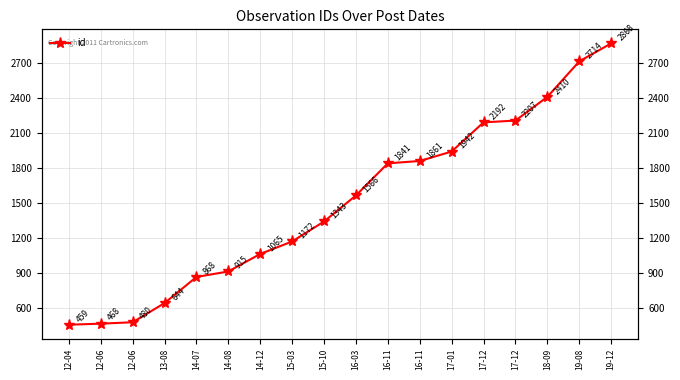

Reading left to right, what are all the values shown in this chart?

12-04=459	12-06=468	12-06=480	13-08=644	14-07=868	14-08=915	14-12=1065	15-03=1172	15-10=1343	16-03=1566	16-11=1841	16-11=1861	17-01=1942	17-12=2192	17-12=2207	18-09=2410	19-08=2714	19-12=2868